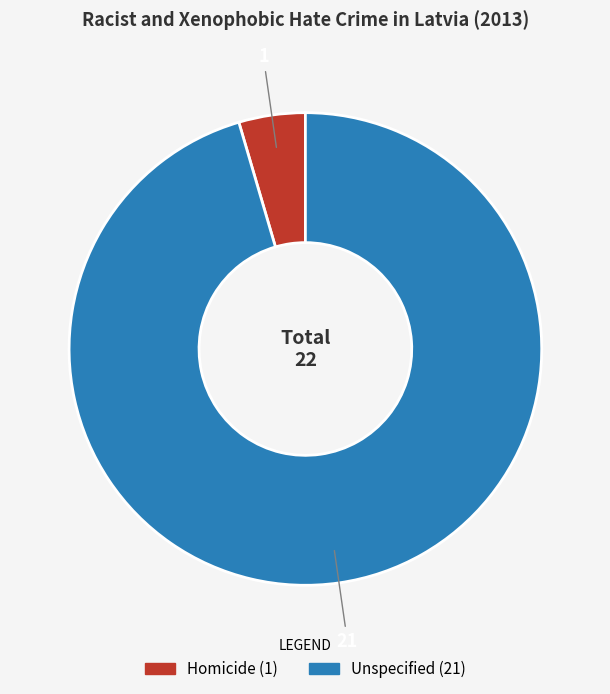

What is the smallest slice in the pie chart?

Homicide